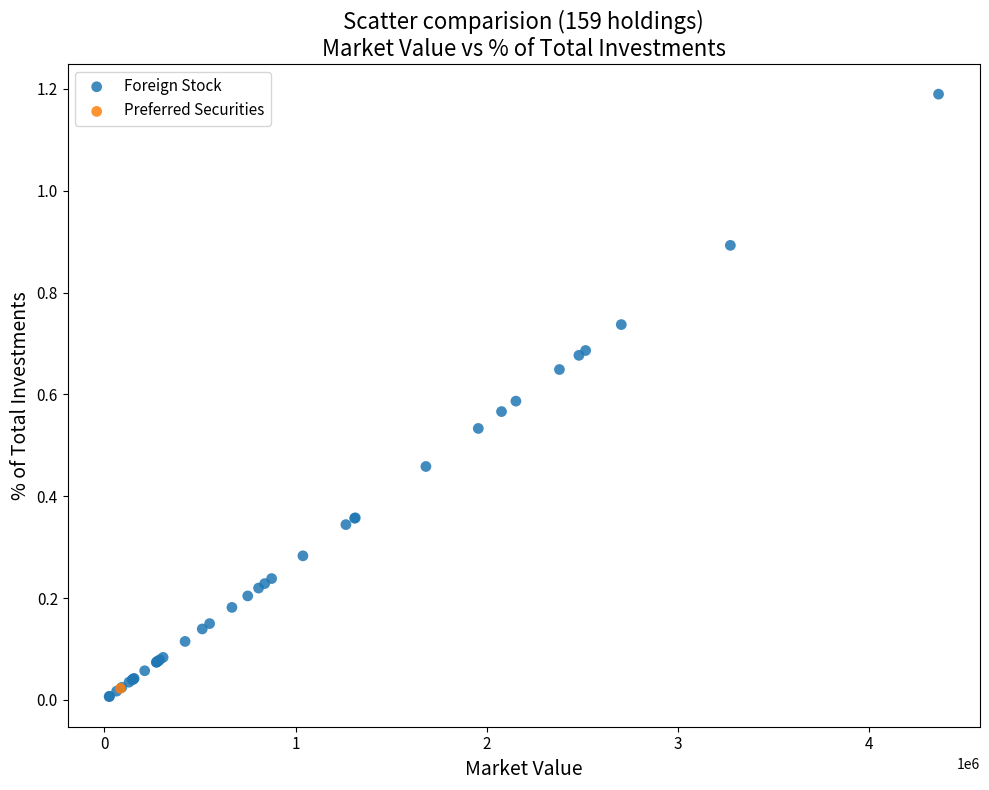

What are all the series names shown in the legend?

Foreign Stock, Preferred Securities